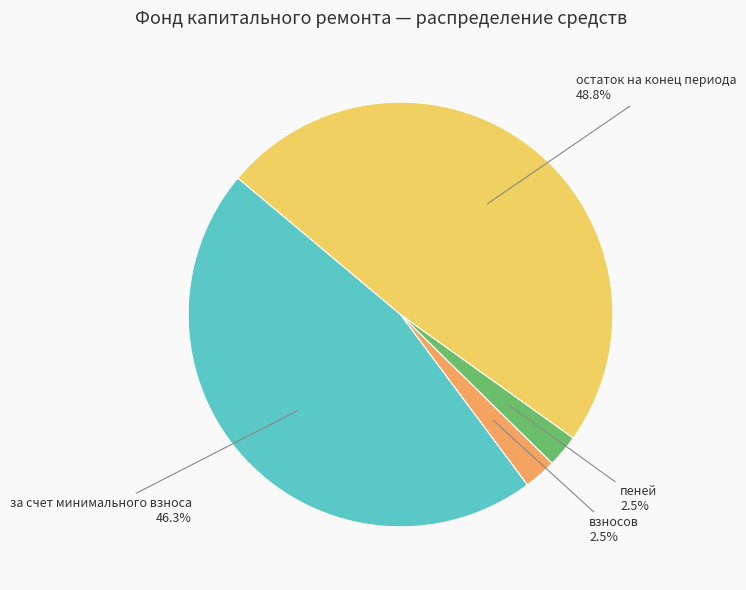

How many slices are in this pie chart?

4